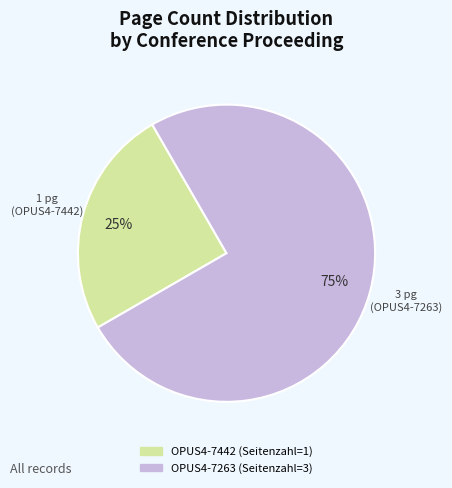

To the nearest percent, what is the difference between the largest and smallest slice percentages?

50%